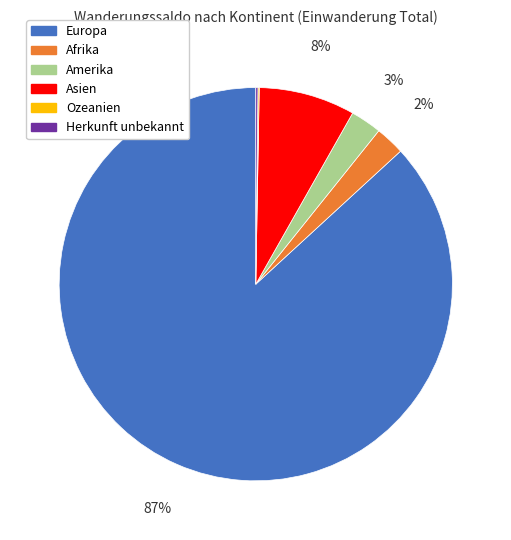

What is the largest slice in the pie chart?

Europa